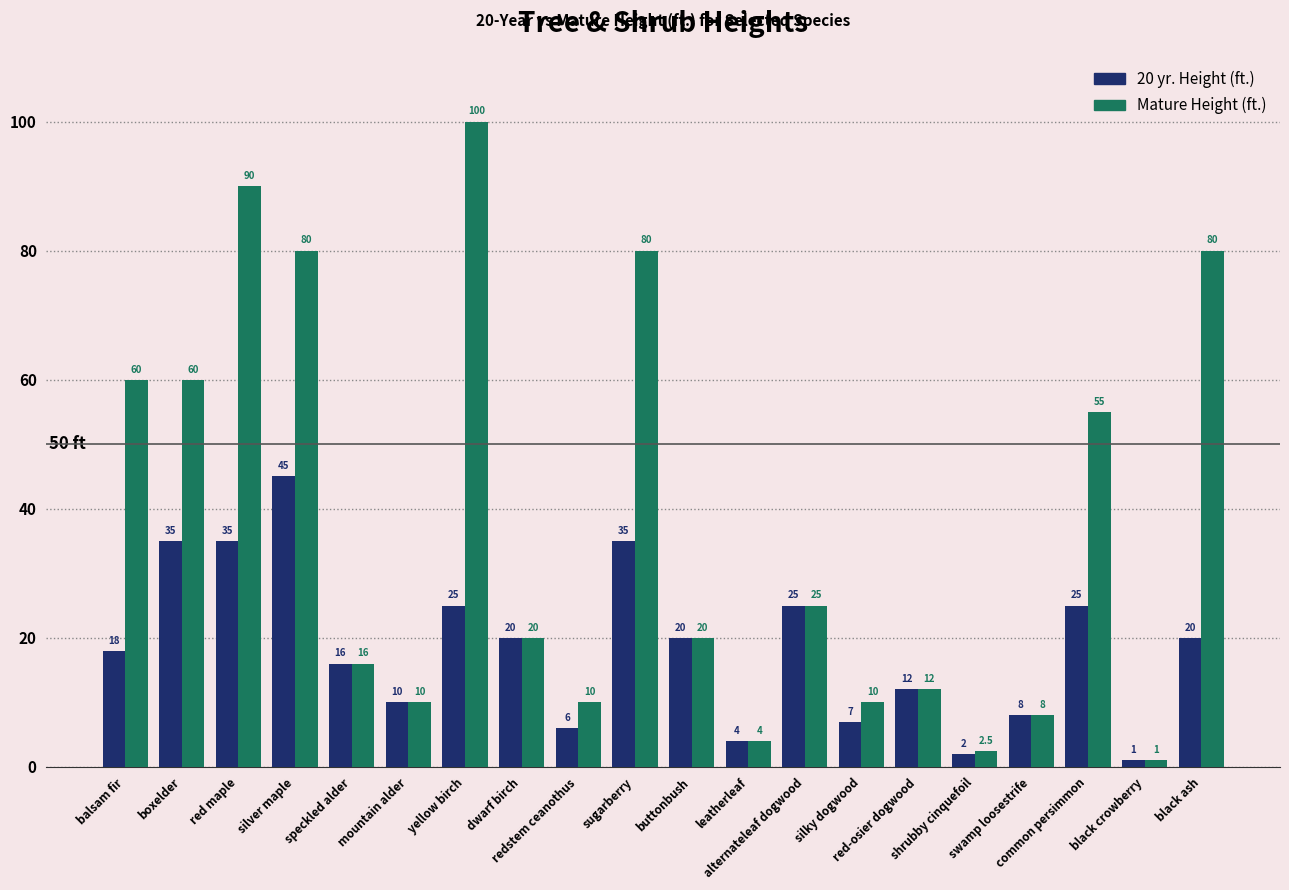

What is the difference between the 20 yr. Height (ft.) values at leatherleaf and black ash?

16.0